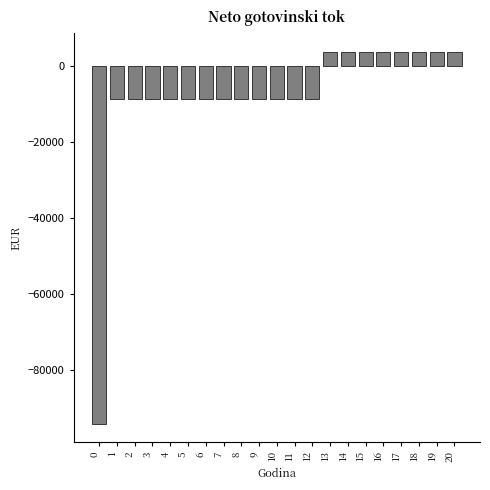

Reading left to right, extract all data points from this chart.

-94000.0	-8704.7	-8704.7	-8704.7	-8704.7	-8704.7	-8704.7	-8704.7	-8704.7	-8704.7	-8704.7	-8704.7	-8704.7	3838.9	3838.9	3838.9	3838.9	3838.9	3838.9	3838.9	3838.9